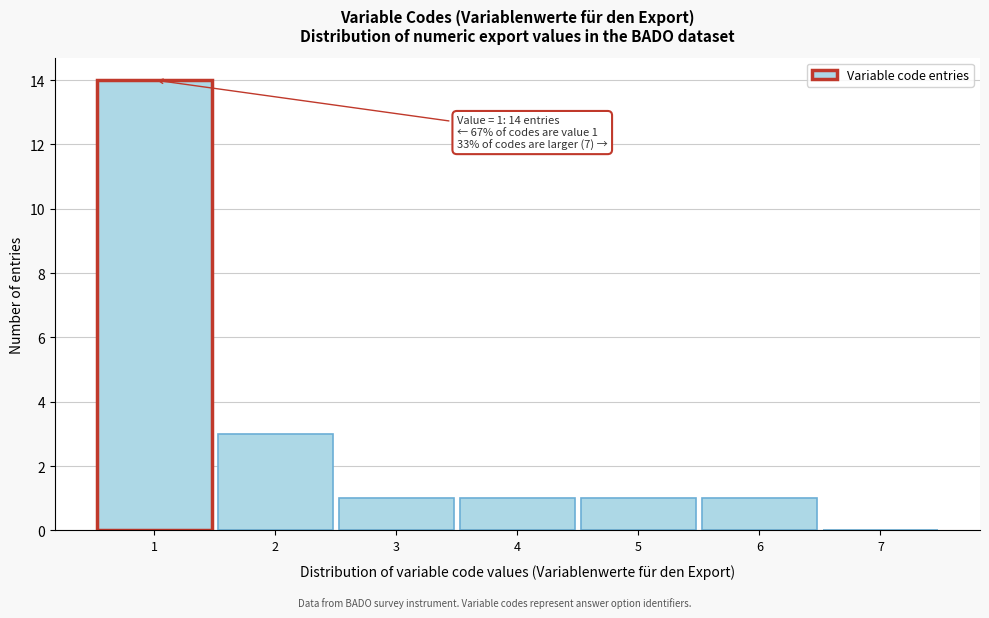

Which range on the x-axis has the tallest bar?

0.5 to 1.5